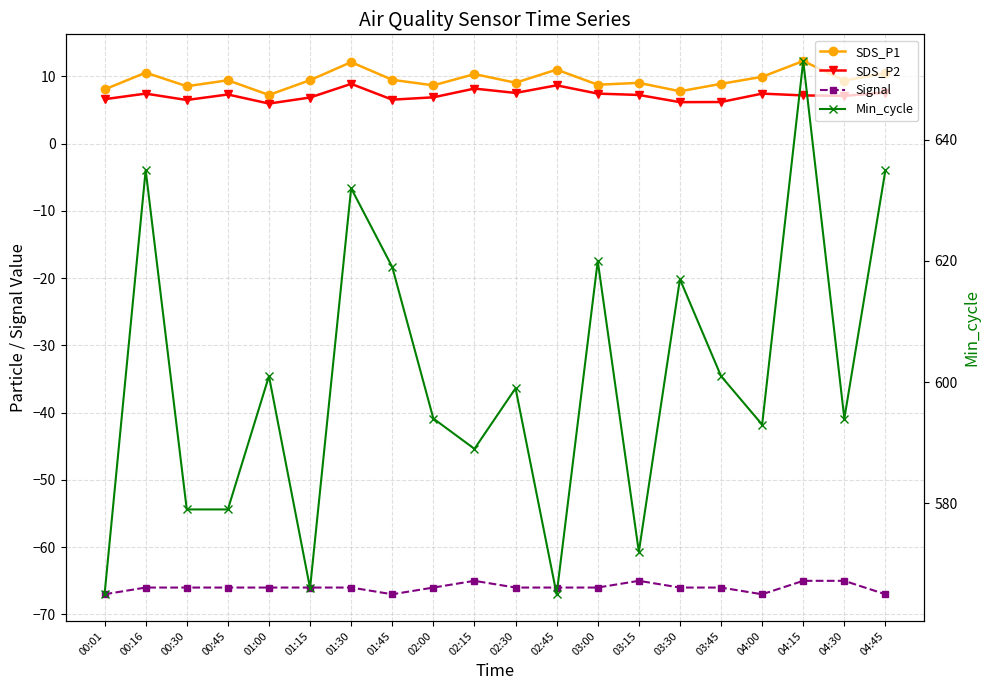

Read the Signal value at 03:00.

-66.0